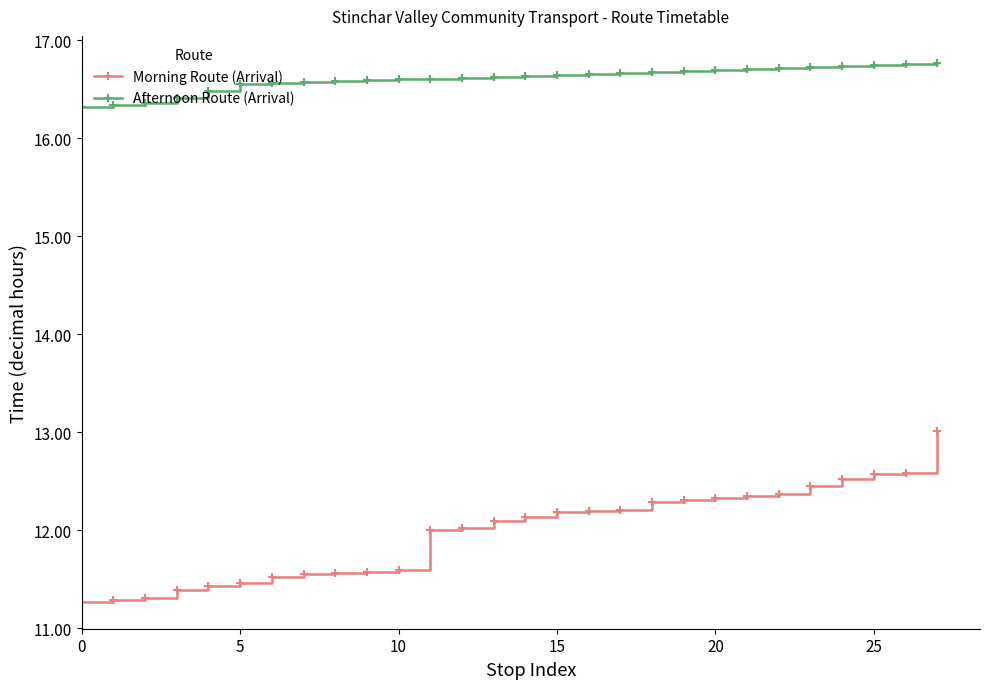

What is the difference between the second highest and minimum values in the Afternoon Route (Arrival) series?

0.4